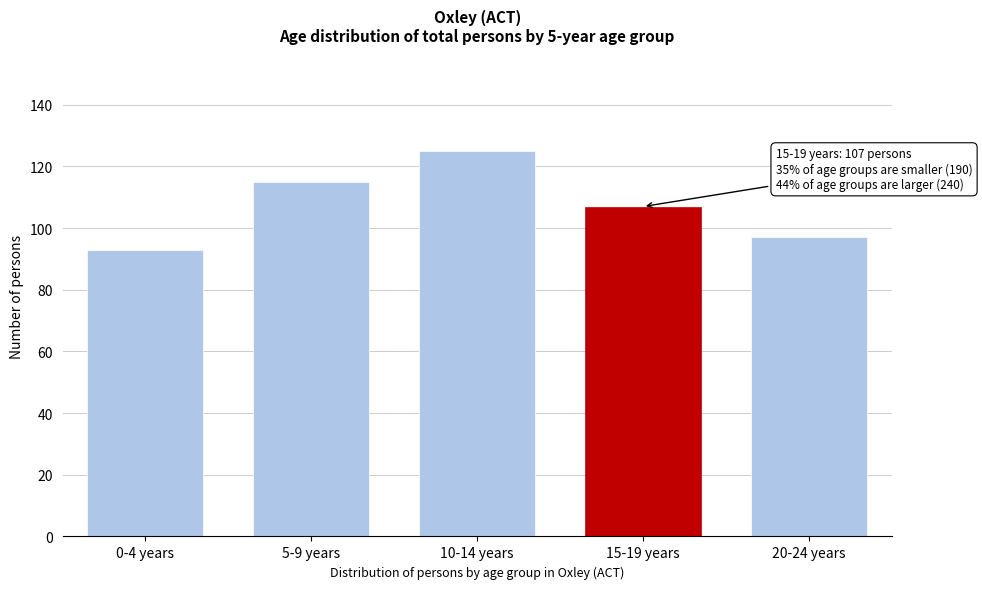

Reading right to left, what are all the values shown in this chart?

97	107	125	115	93